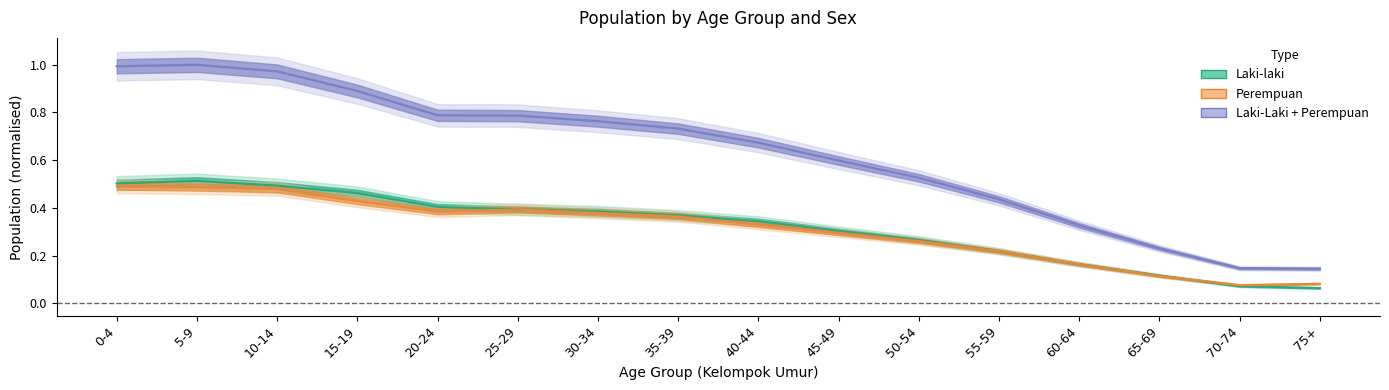

What is the sum of all Laki-laki values?

5.1